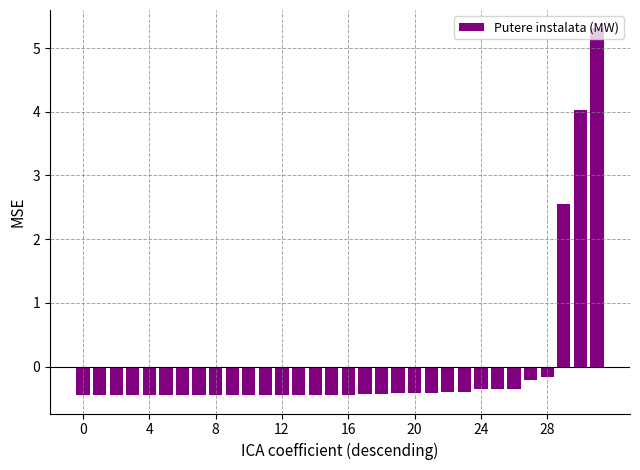

How many data points does each series have?

32